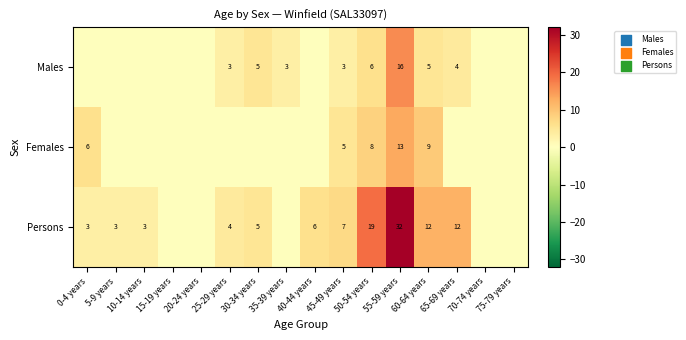

What is the spread (max minus min) of values at 45-49 years?

4